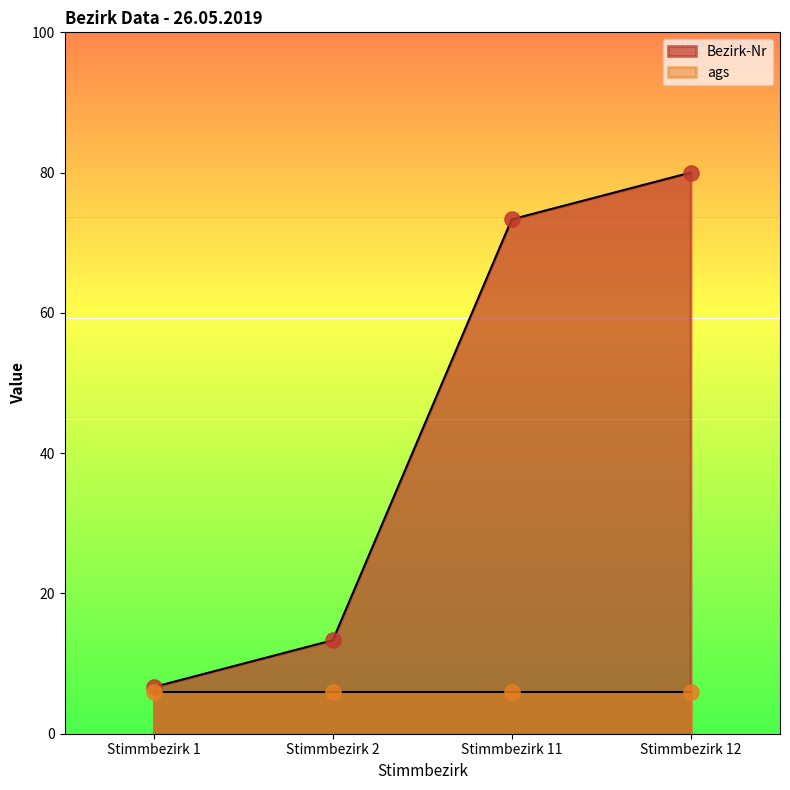

Approximately how many times larger is the value at Stimmbezirk 11 compared to Stimmbezirk 2?

5.5